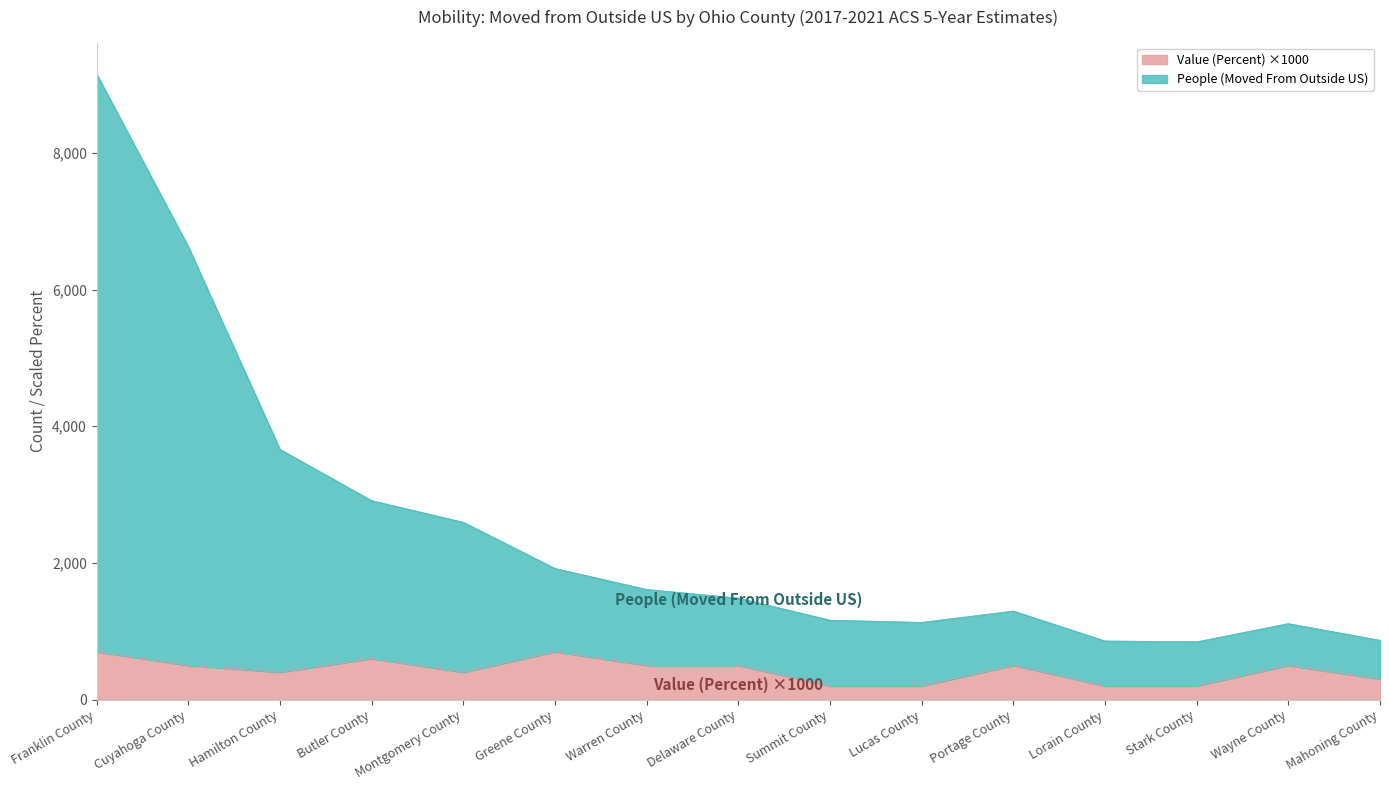

Reading right to left, what are all the values shown in this chart?

People (Moved From Outside US): Mahoning County=868	Wayne County=1112	Stark County=846	Lorain County=858	Portage County=1296	Lucas County=1130	Summit County=1162	Delaware County=1486	Warren County=1612	Greene County=1919	Montgomery County=2595	Butler County=2912	Hamilton County=3662	Cuyahoga County=6629	Franklin County=9156
Value (Percent): Mahoning County=300	Wayne County=500	Stark County=200	Lorain County=200	Portage County=500	Lucas County=200	Summit County=200	Delaware County=500	Warren County=500	Greene County=700	Montgomery County=400	Butler County=600	Hamilton County=400	Cuyahoga County=500	Franklin County=700